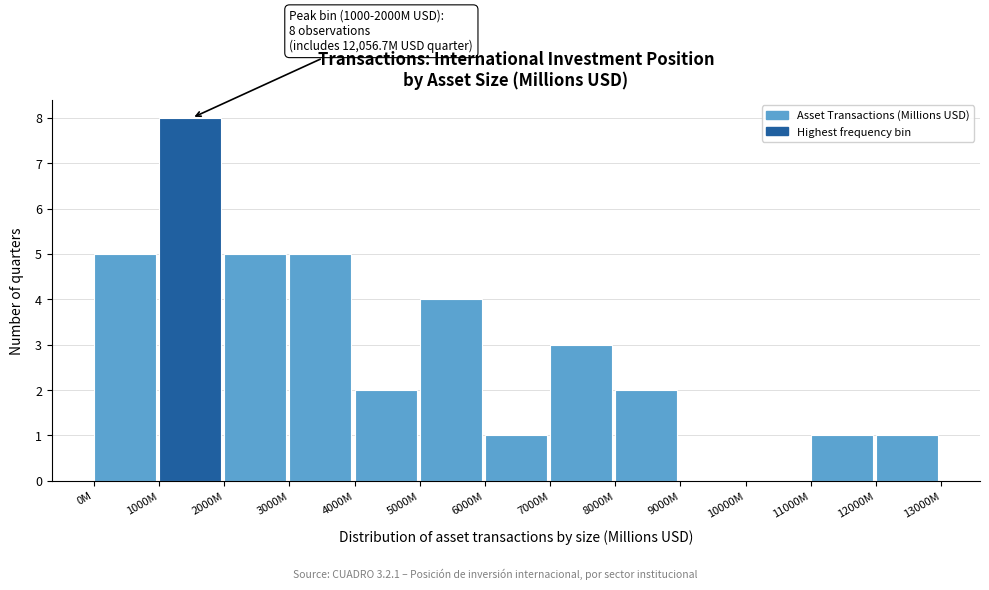

Reading right to left, what are all the values shown in this chart?

12000M=1	11000M=1	10000M=0	9000M=0	8000M=2	7000M=3	6000M=1	5000M=4	4000M=2	3000M=5	2000M=5	1000M=8	0M=5